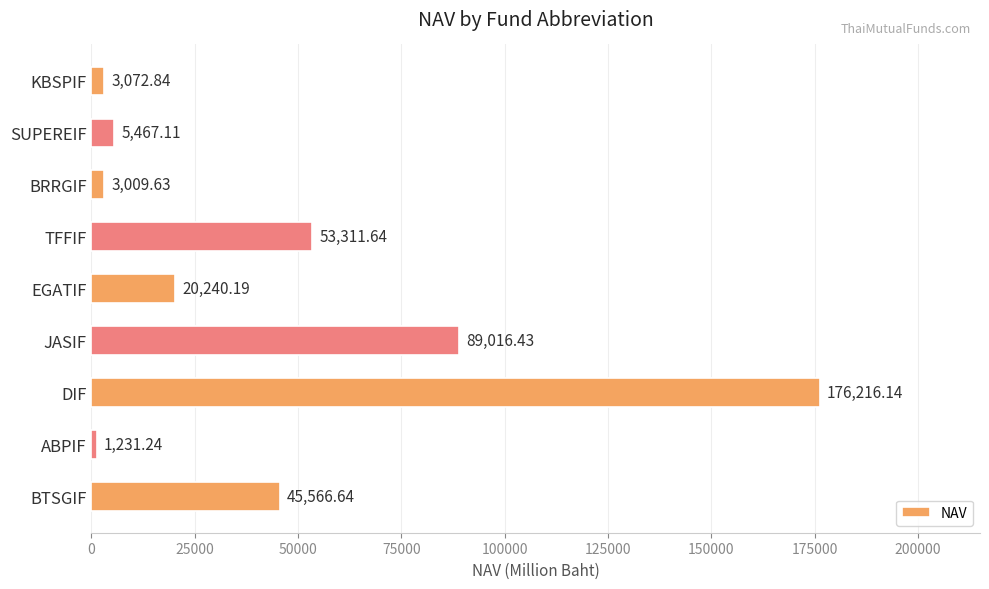

List the labels in order of value, largest first.

DIF, JASIF, TFFIF, BTSGIF, EGATIF, SUPEREIF, KBSPIF, BRRGIF, ABPIF